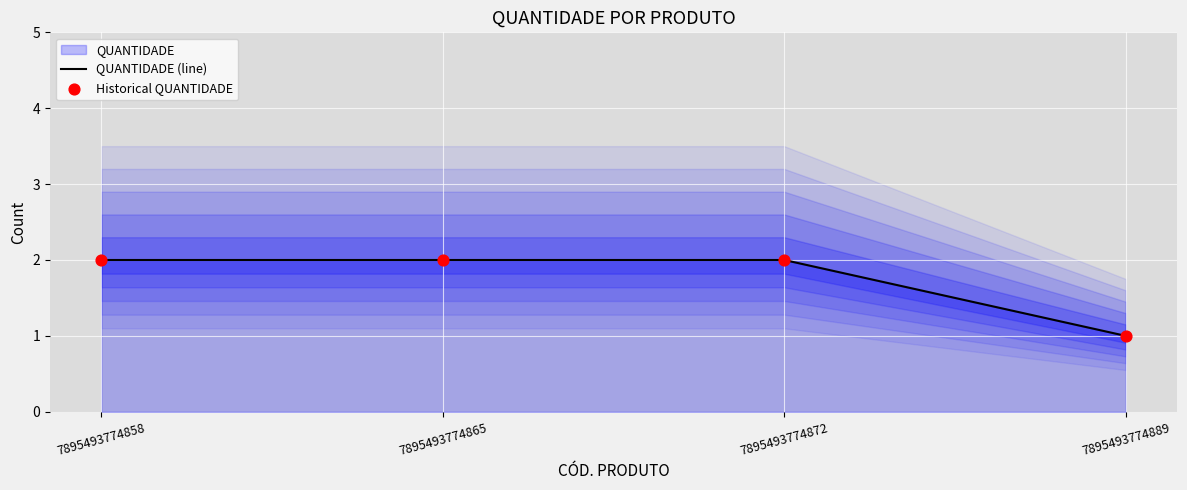

Which series reaches the maximum Y coordinate?

QUANTIDADE (line)